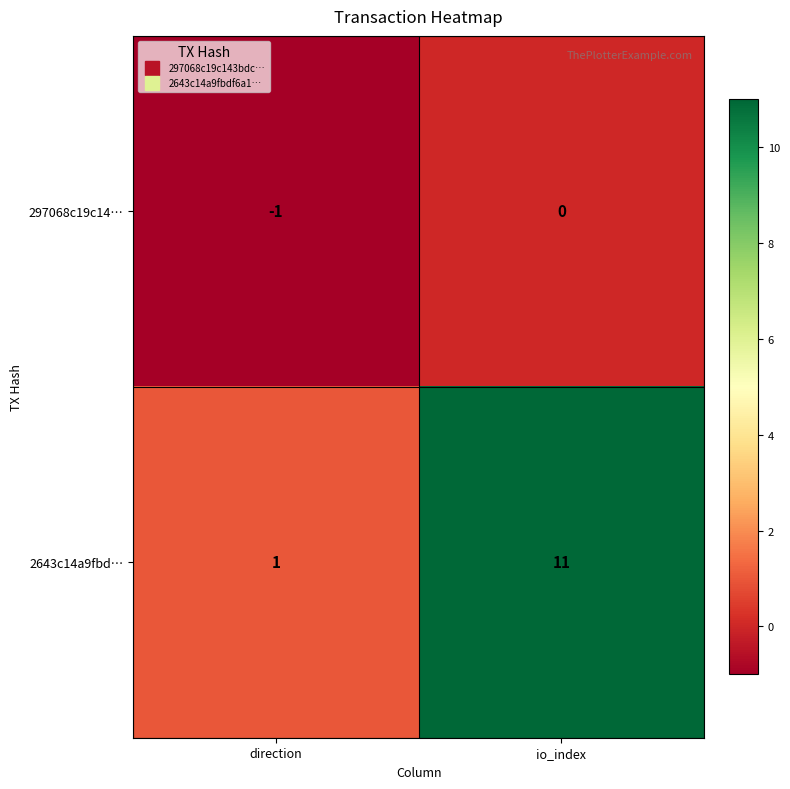

What is the sum of all 2643c14a9fbd… values?

12